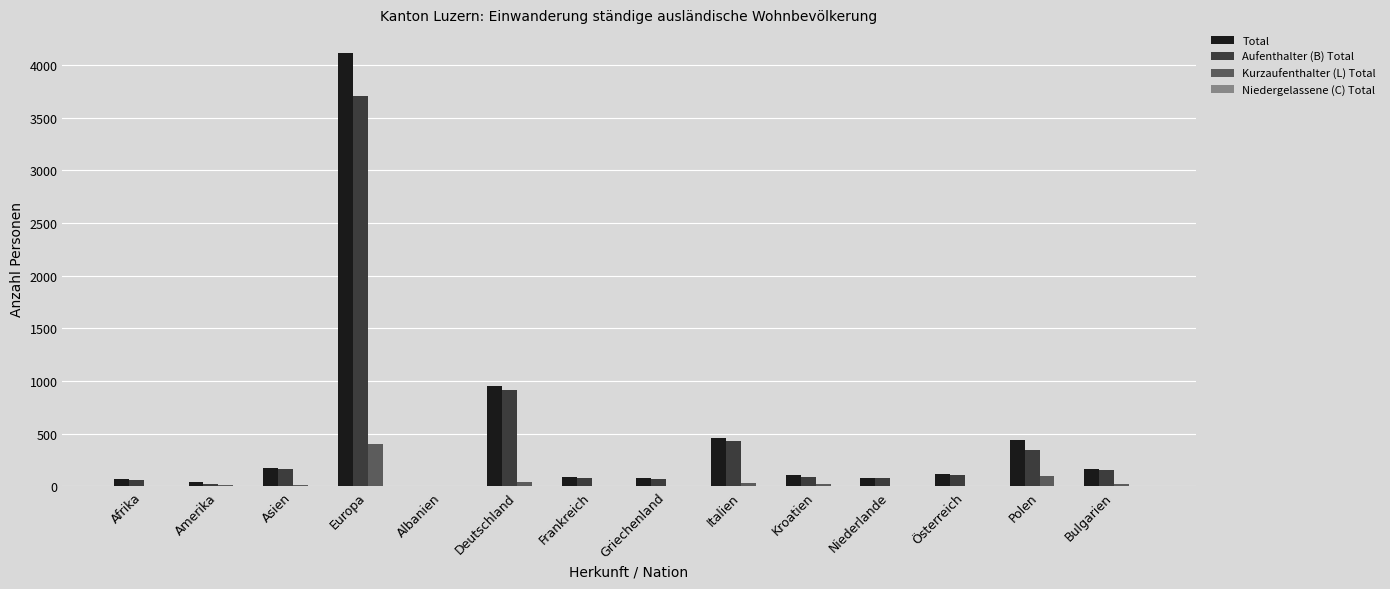

Between Italien and Bulgarien, which series saw the biggest shift?

Total